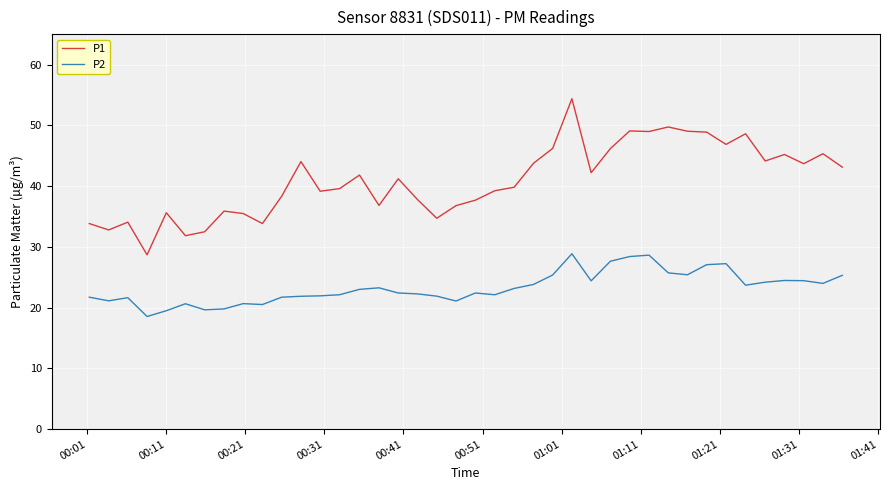

What is the minimum value shown in the chart?

18.6